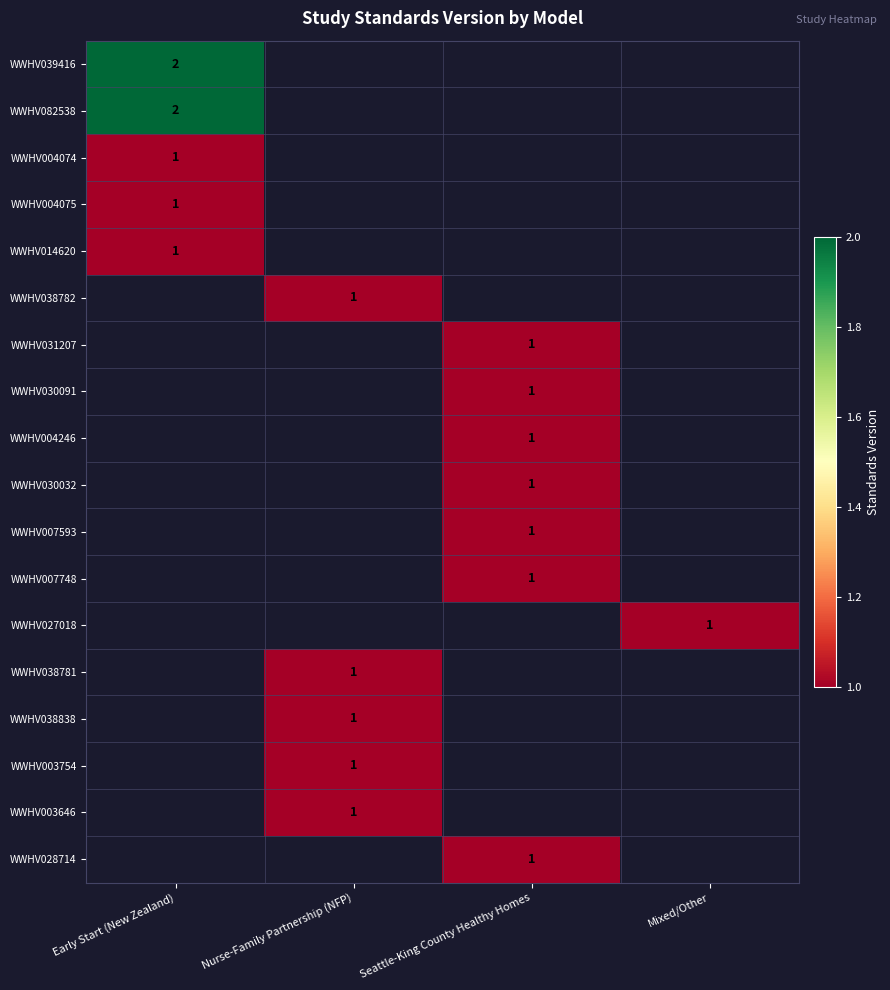

The WWHV004074 series shows 1.7 at Early Start (New Zealand). True or false?

False